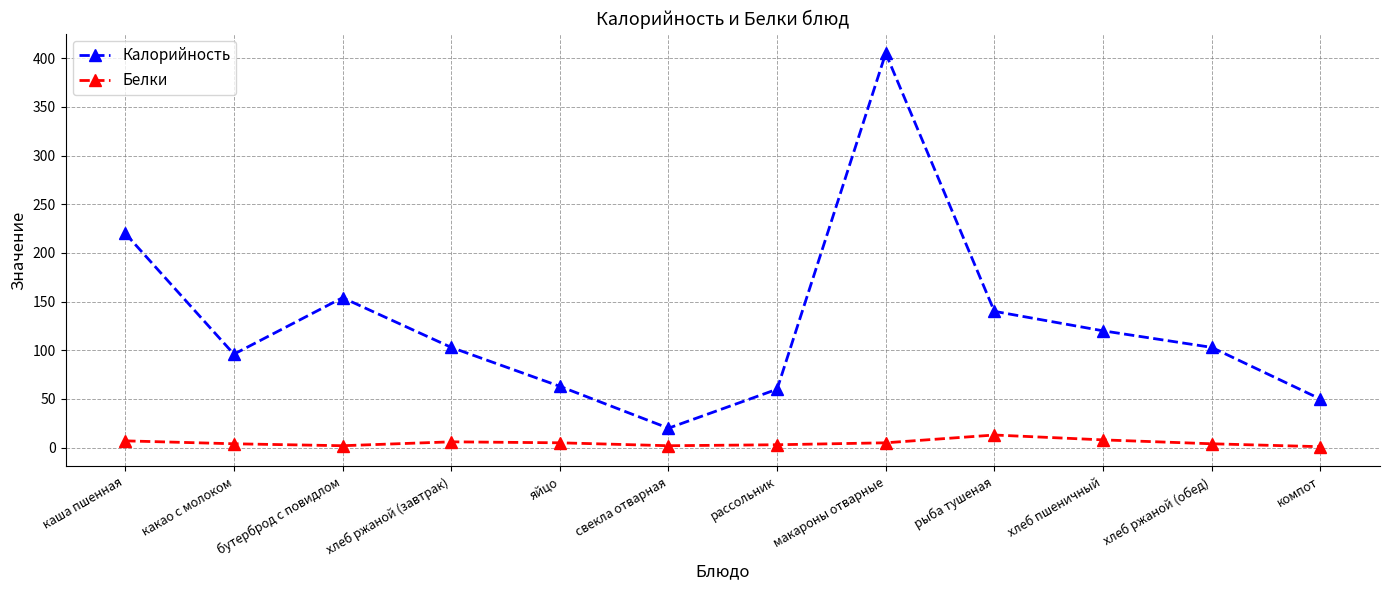

Which series has the widest spread of values?

Калорийность